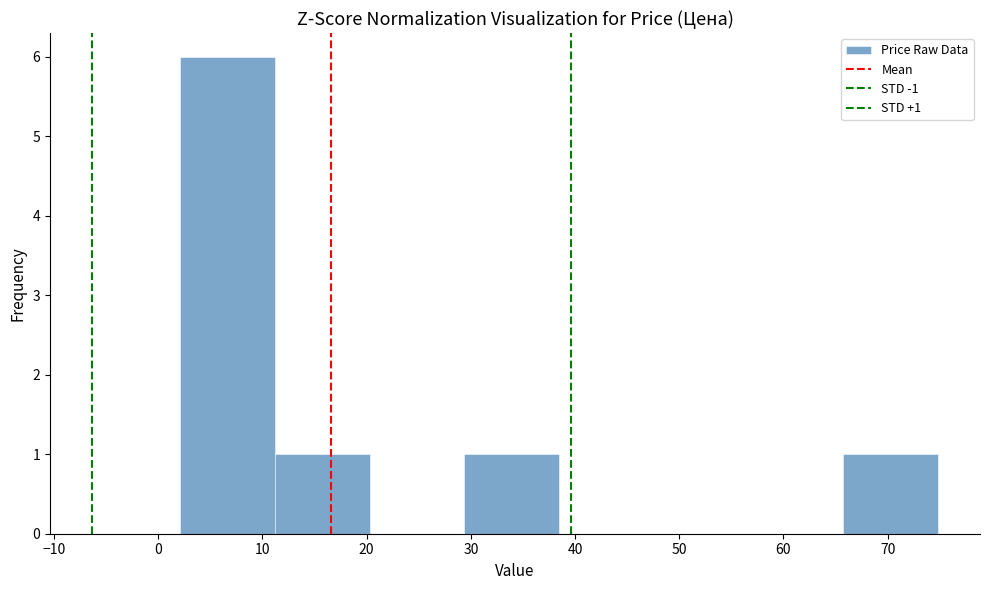

Over which range of the x-axis is the bar tallest?

2 to 11